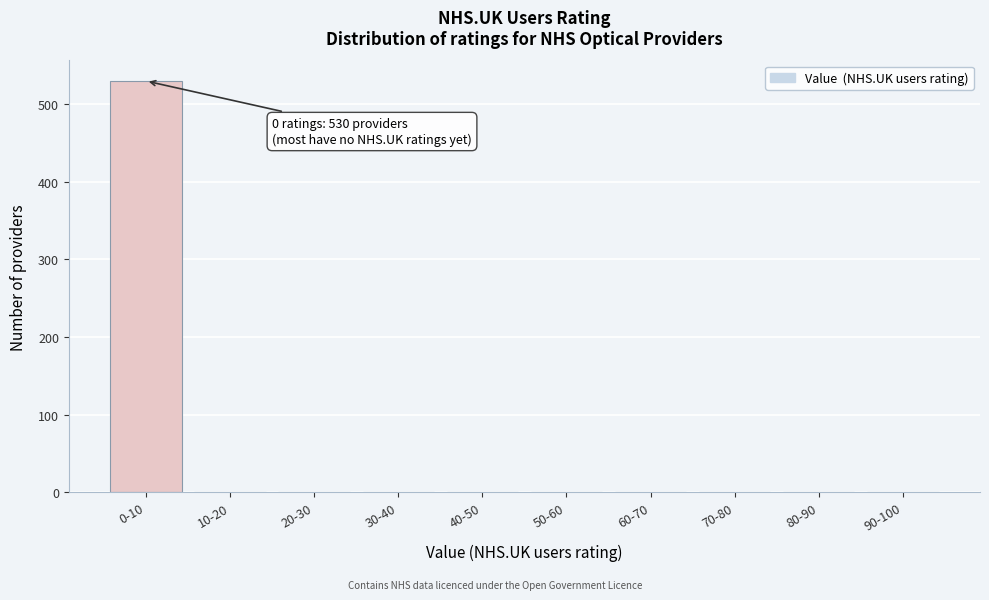

Reading left to right, extract all data points from this chart.

0-10=530	10-20=0	20-30=0	30-40=0	40-50=0	50-60=0	60-70=0	70-80=0	80-90=0	90-100=0